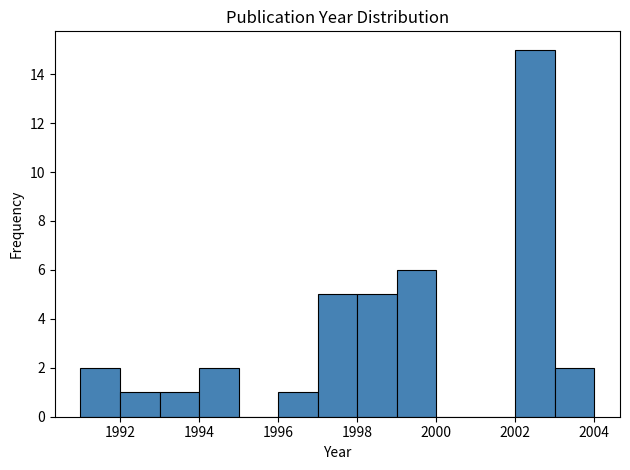

How tall is the bar that spans 1999 to 2000 on the x-axis? The values are not printed on the chart, so give them approximately, as read against the axis.

6